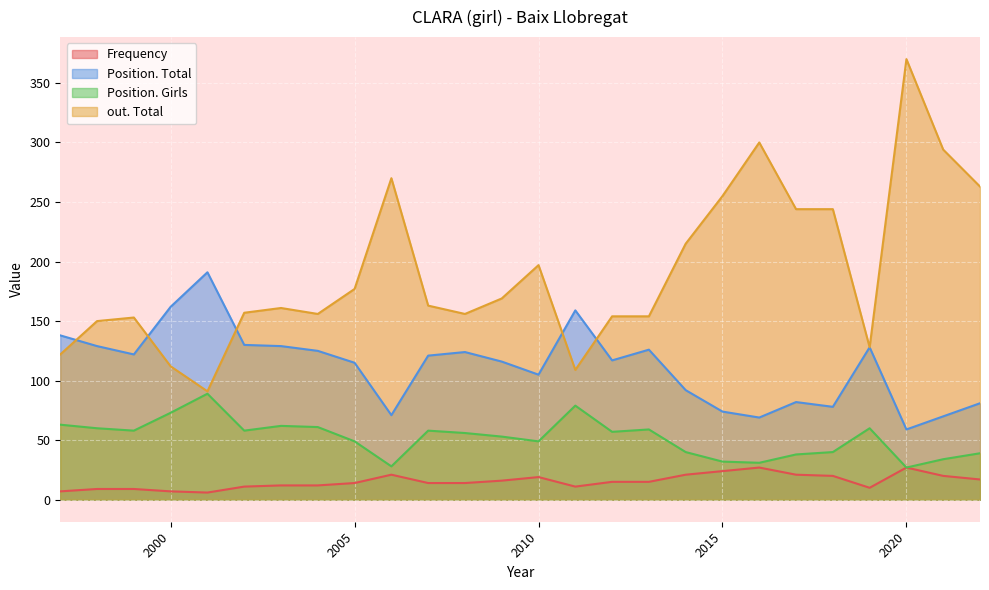

Read the out. Total value at 2013.

154